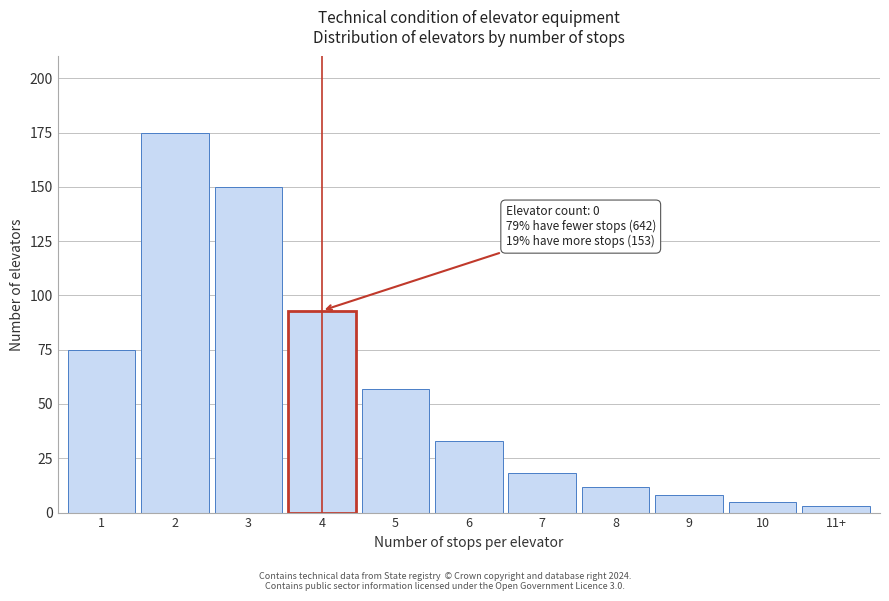

Reading left to right, what are all the values shown in this chart?

1=75	2=175	3=150	4=93	5=57	6=33	7=18	8=12	9=8	10=5	11+=3